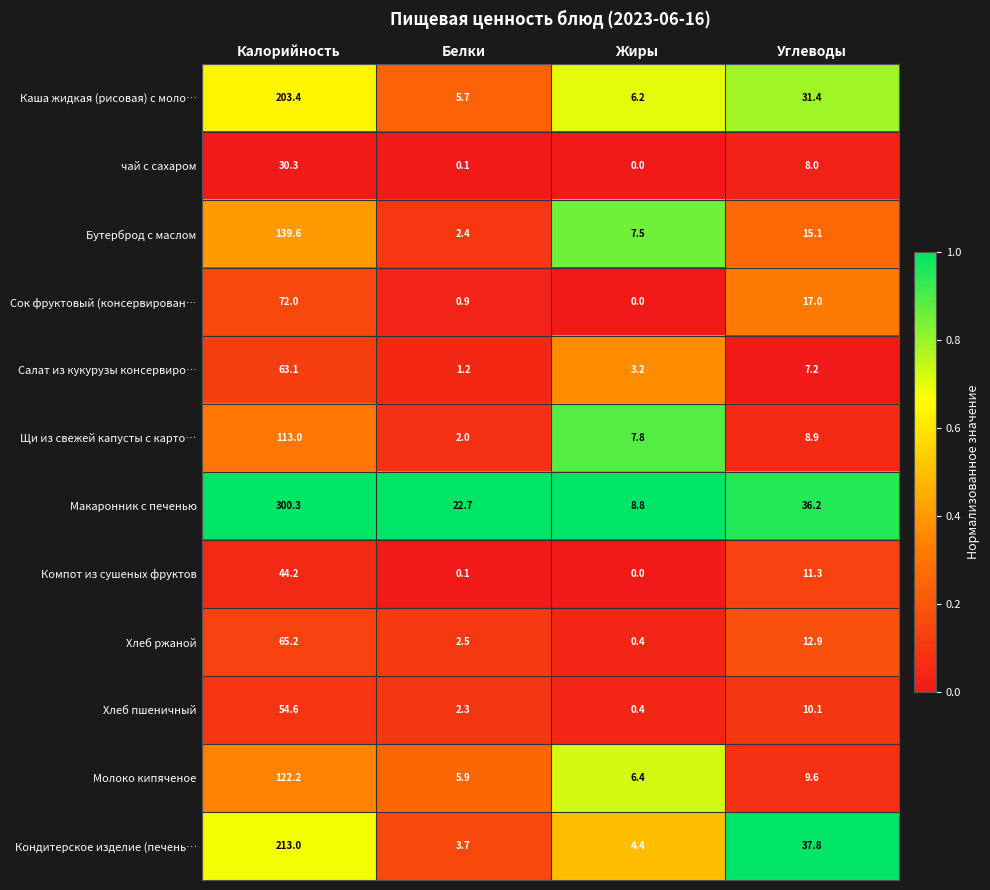

The Хлеб пшеничный series shows 1.3 at Белки. True or false?

False